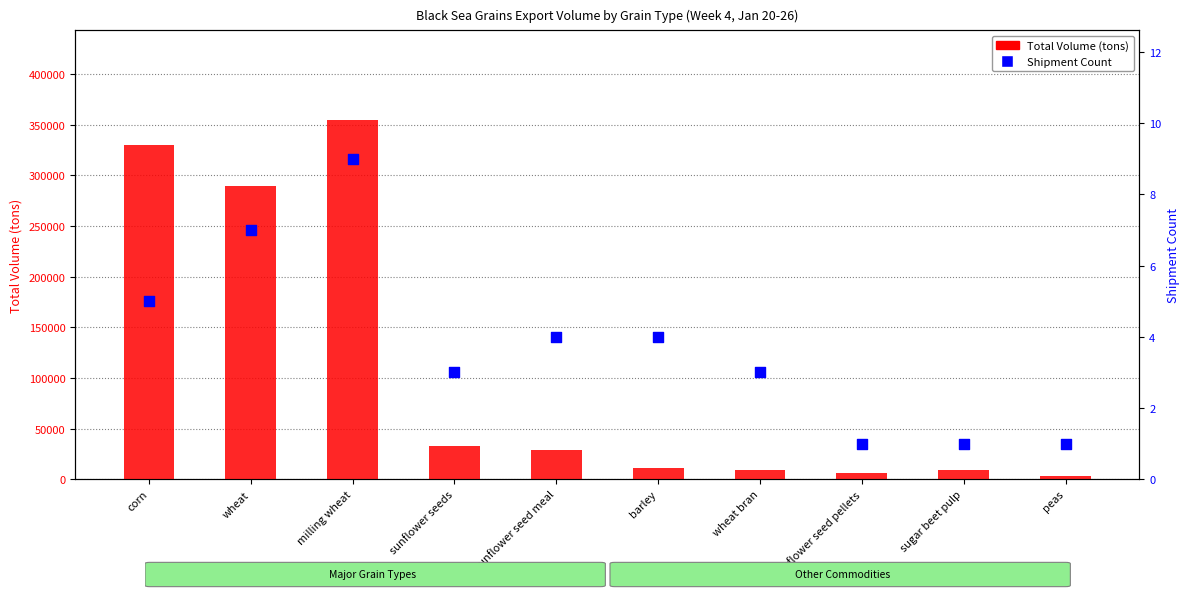

At how many categories does at least one series exceed 57293?

3